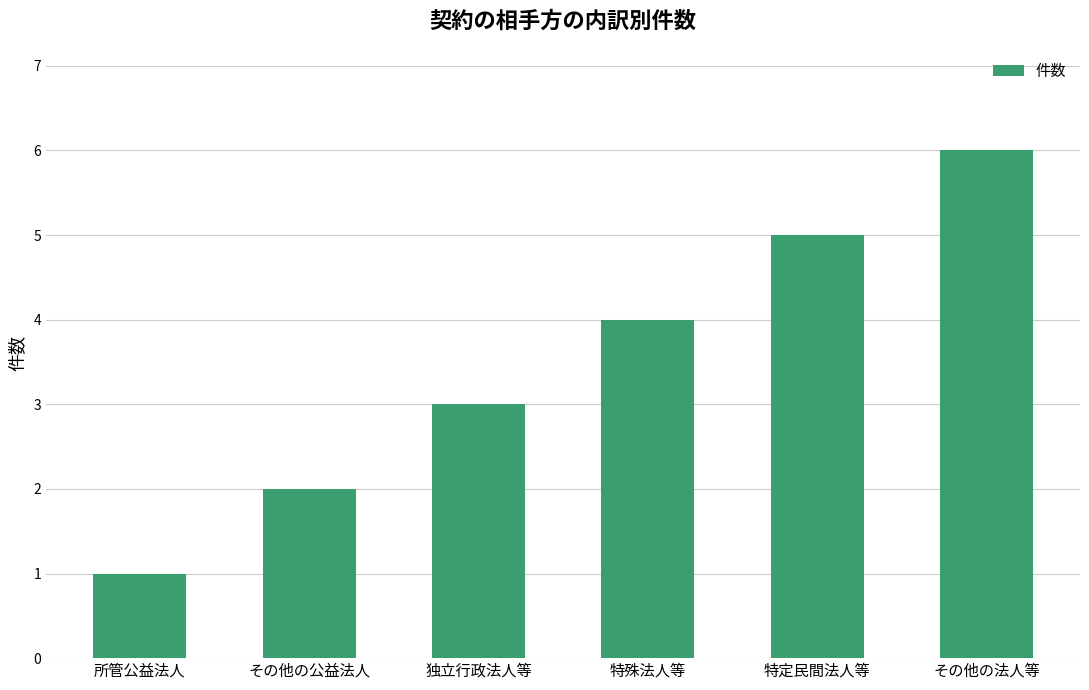

The value at 特殊法人等 is 4. True or false?

True